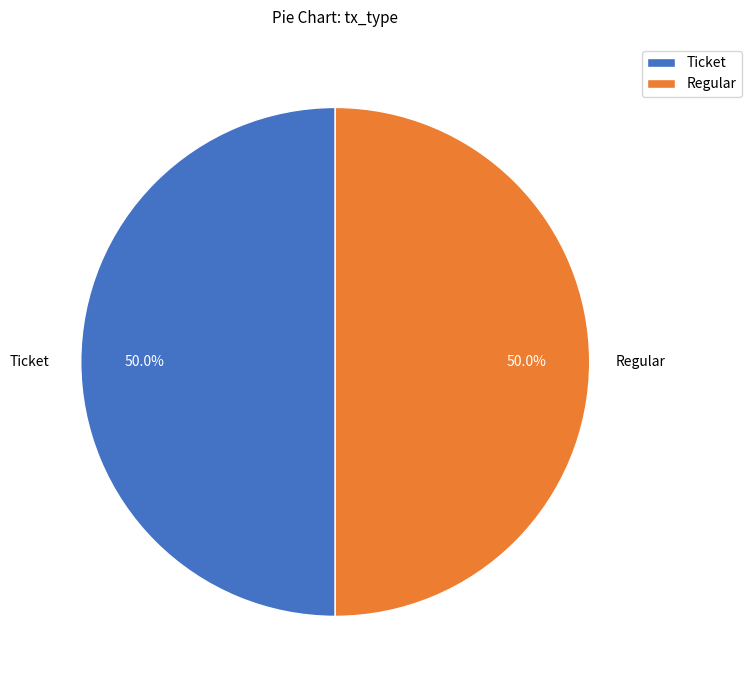

How much of the chart is everything except Regular?

50.0%